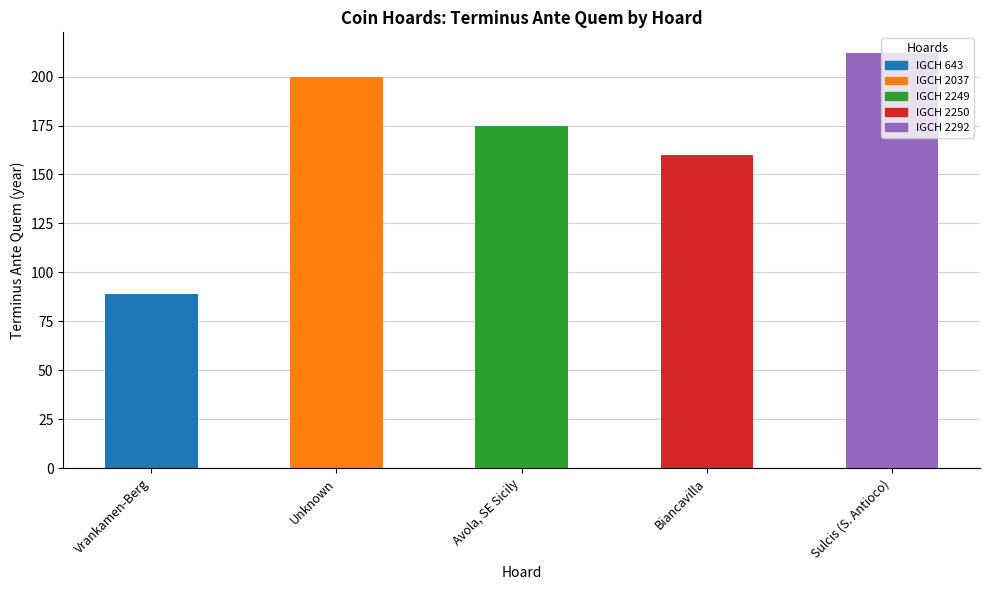

Rank the categories by value from lowest to highest.

Vrankamen-Berg, Biancavilla, Avola, SE Sicily, Unknown, Sulcis (S. Antioco)